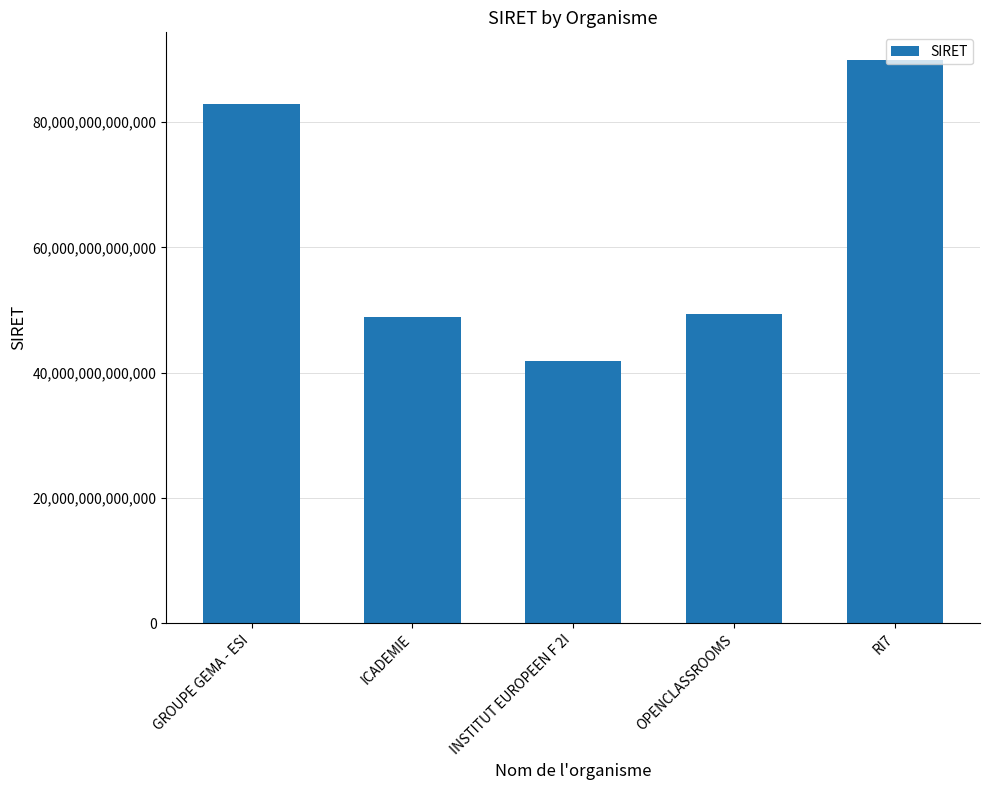

How many values are below 49386136300080?

2